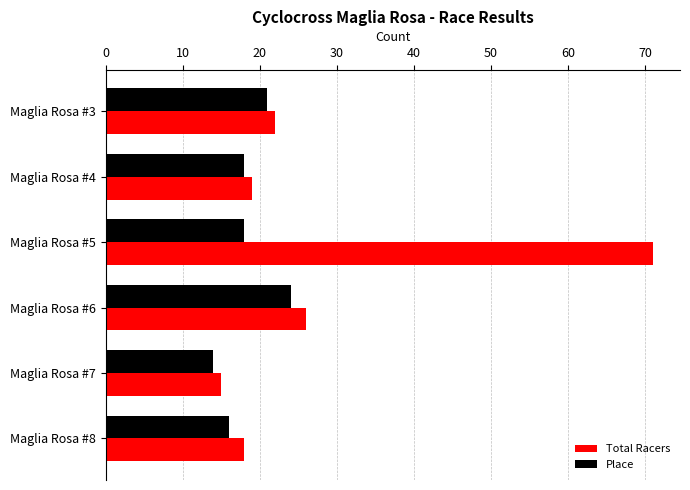

At which label is Total Racers closest to 43?

Maglia Rosa #6